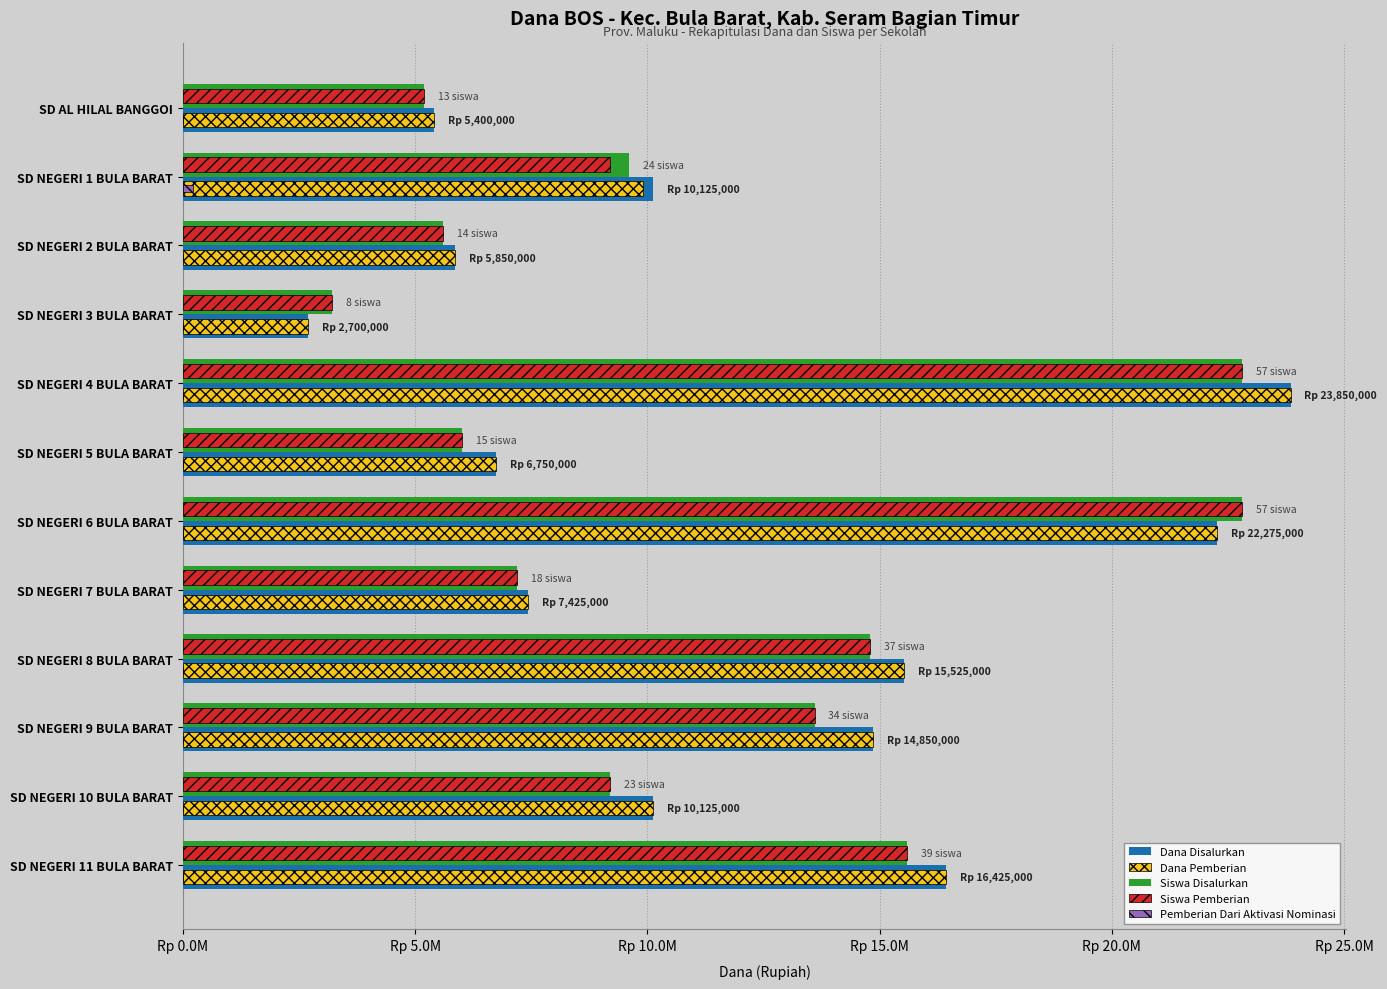

What is the average value of the Siswa Pemberian series?

11266667